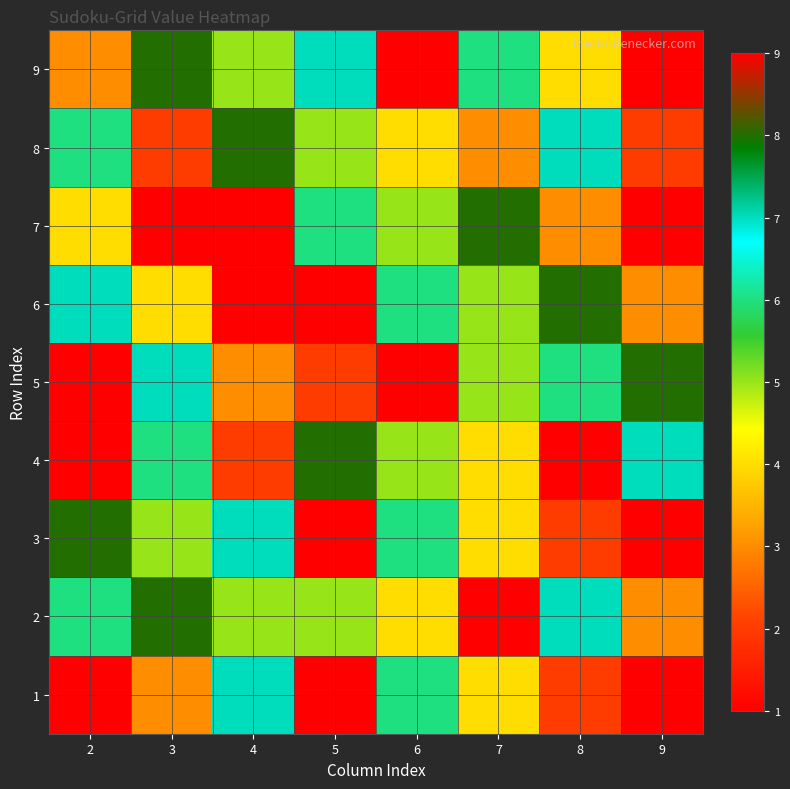

Count the number of categories in the chart.

8